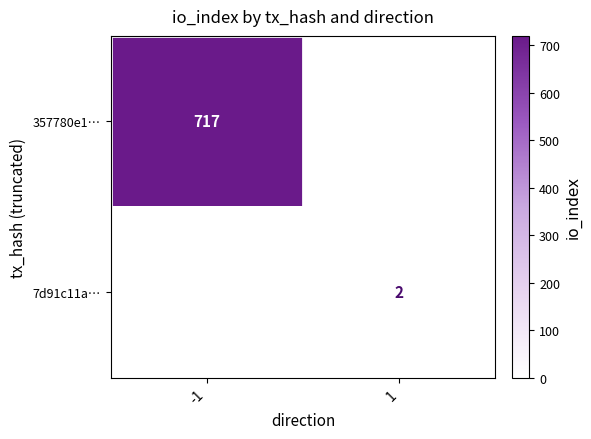

Rank the categories by 357780e1… value from lowest to highest.

-1, 1